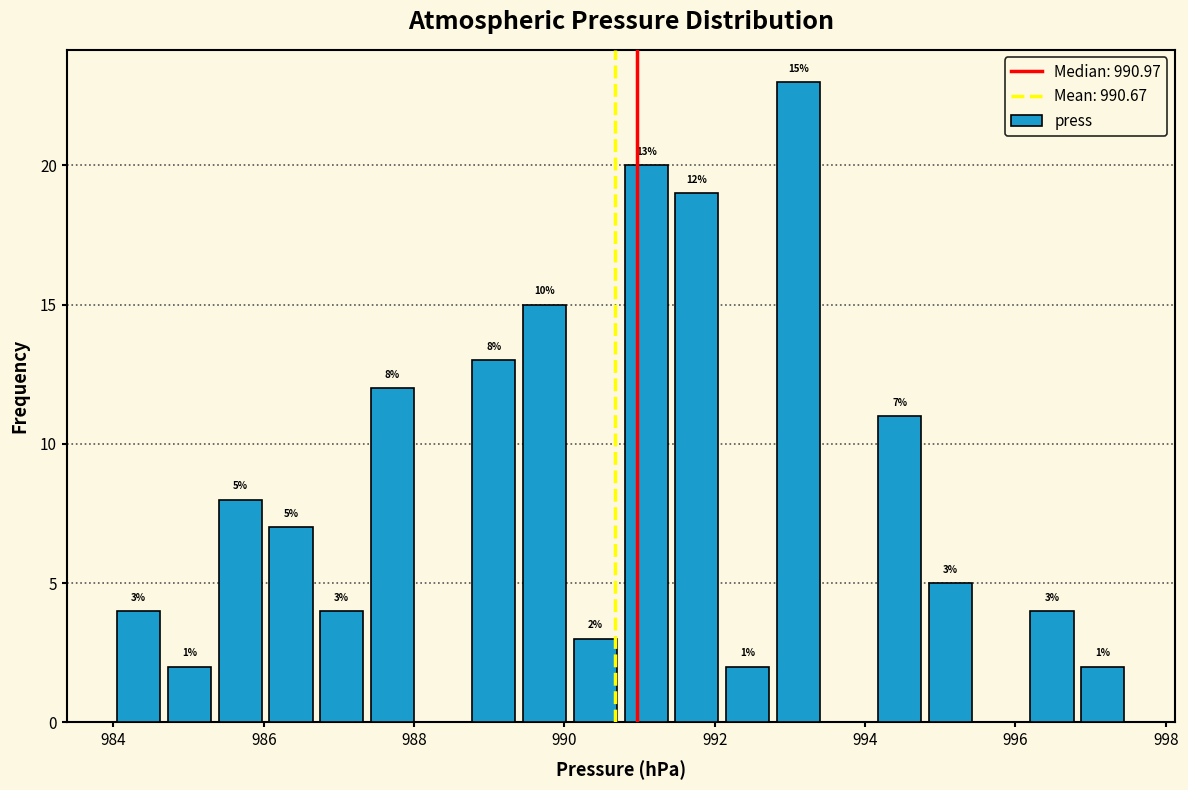

Around what value on the x-axis is the tallest bar? Give the approximate position of its centre, as read against the axis.

993.2